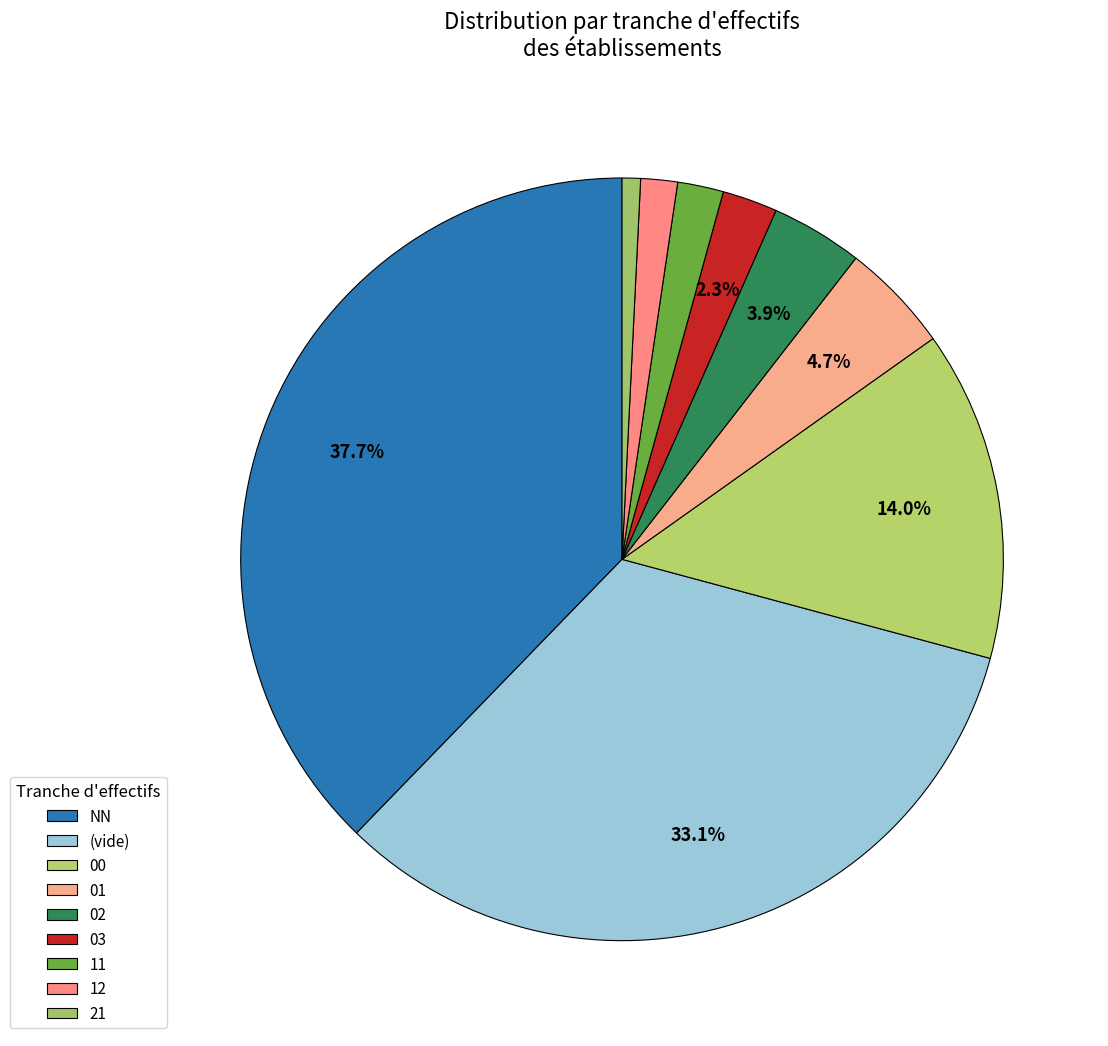

Count the number of slices in the pie.

9